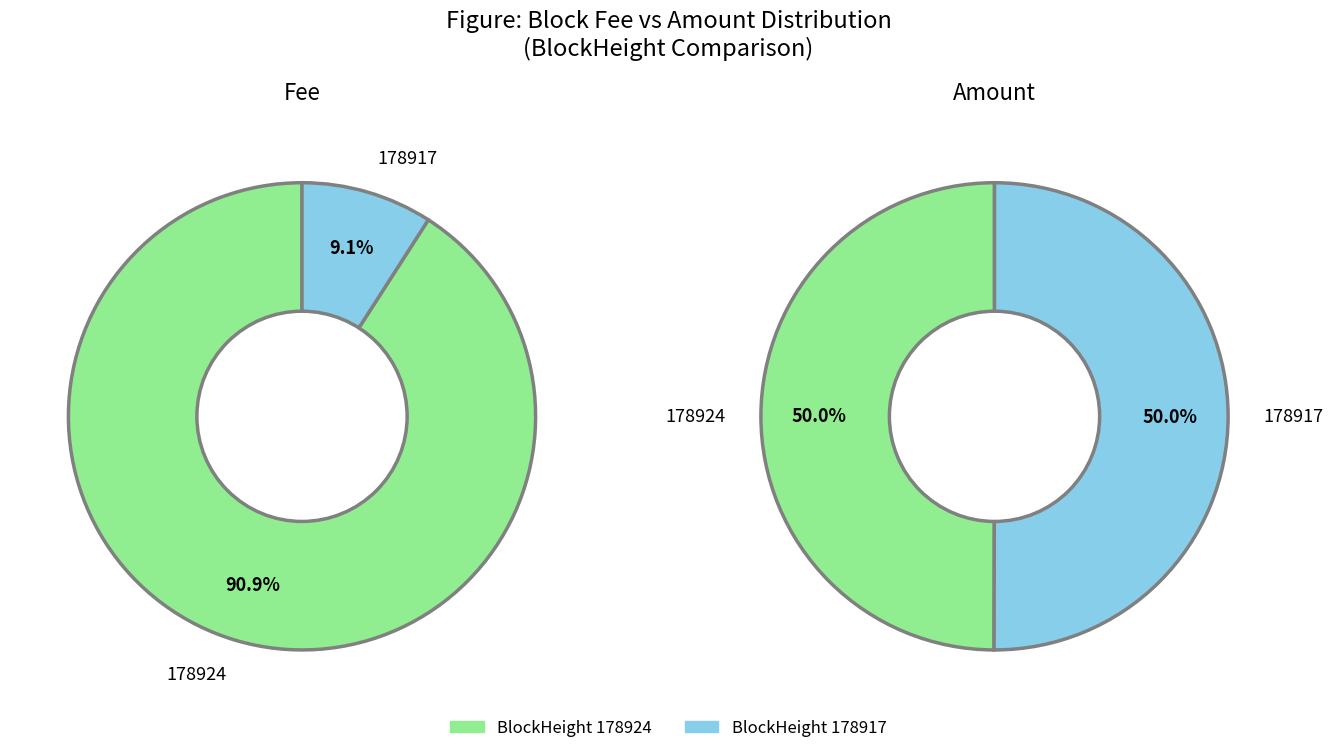

Does any single category account for the majority?

Yes